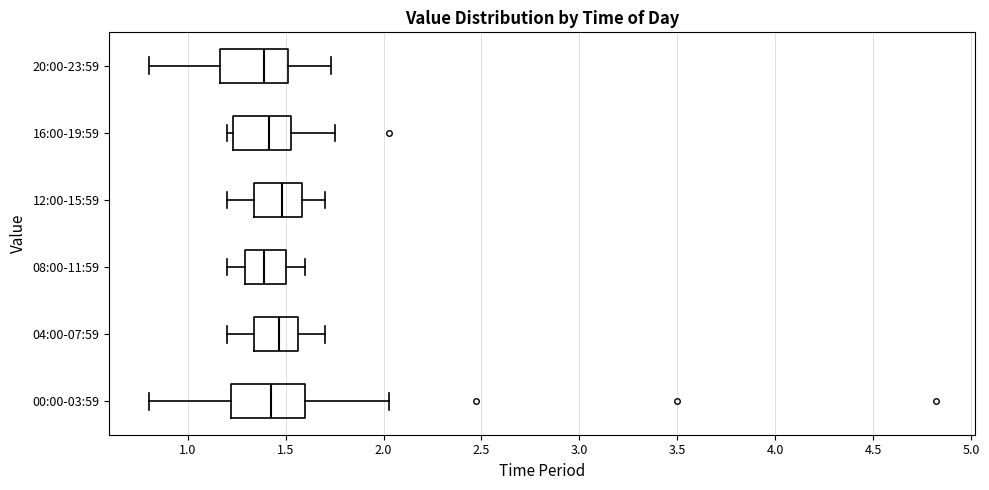

Reading bottom to top, transcribe this box plot: for each box, give where its median line is, the range the box spans, and where its two whiskers end, as read against the x-axis. The values are not printed on the chart, so give them approximately, as read against the axis.

00:00-03:59: median 1.45, box 1.20 to 1.60, whiskers 0.80 to 2.05
04:00-07:59: median 1.45, box 1.35 to 1.55, whiskers 1.20 to 1.70
08:00-11:59: median 1.40, box 1.30 to 1.50, whiskers 1.20 to 1.60
12:00-15:59: median 1.50, box 1.35 to 1.60, whiskers 1.20 to 1.70
16:00-19:59: median 1.40, box 1.25 to 1.55, whiskers 1.20 to 1.75
20:00-23:59: median 1.40, box 1.15 to 1.50, whiskers 0.80 to 1.75